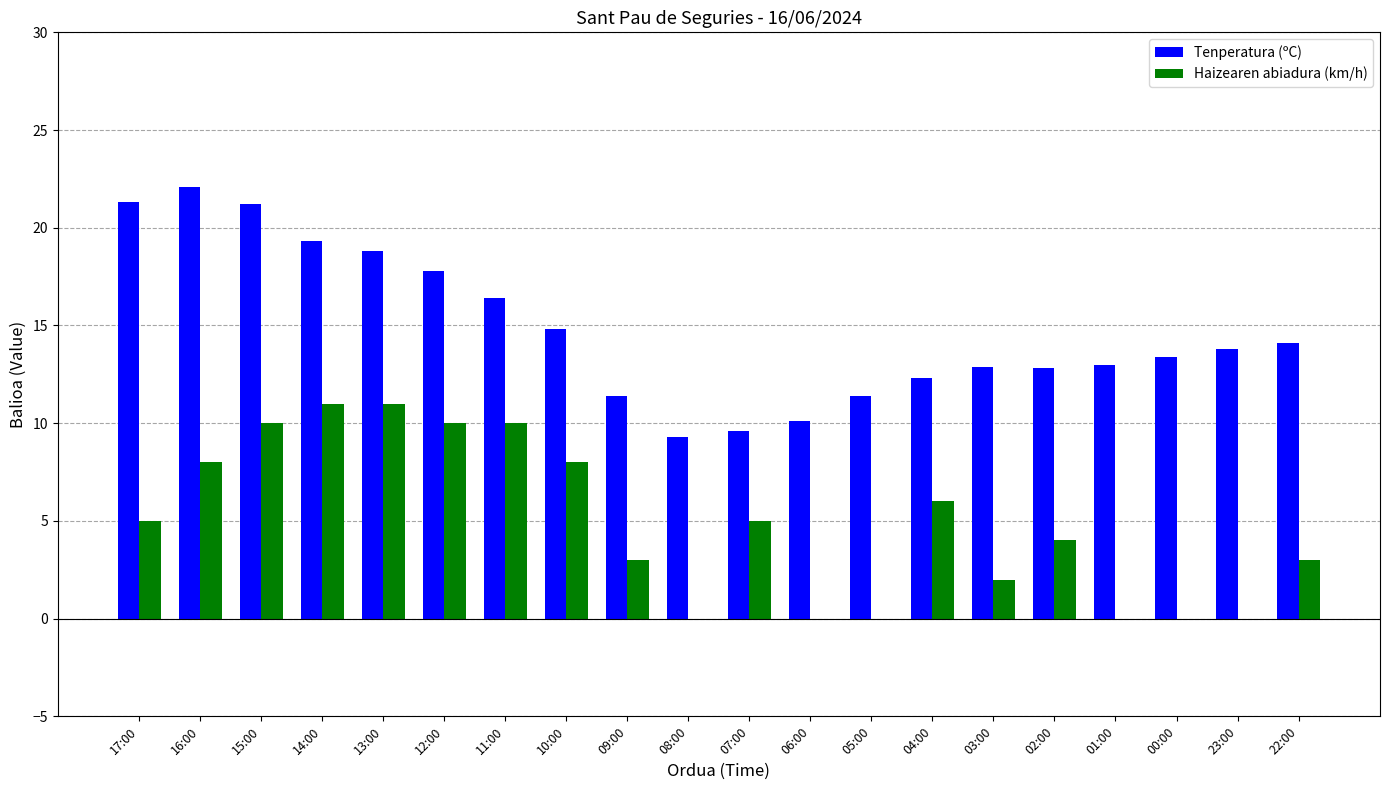

At which label does Tenperatura (ºC) reach its peak?

16:00